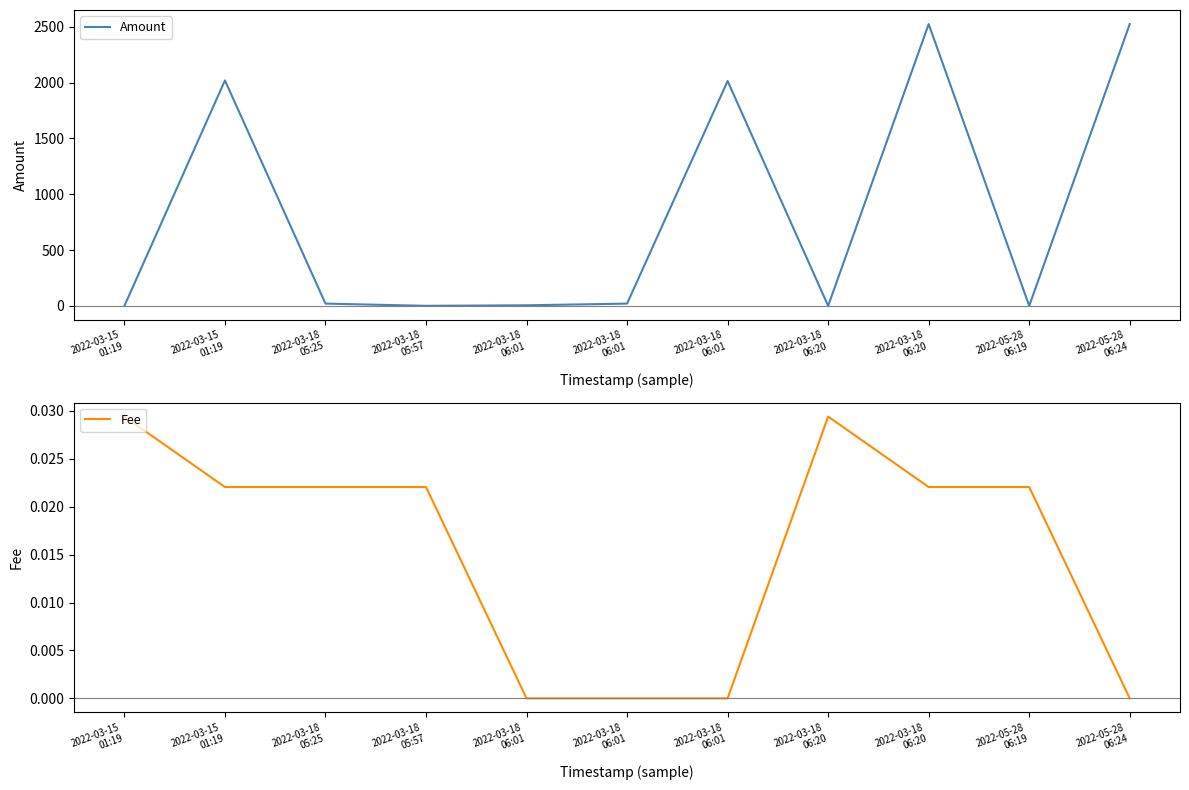

The value of Amount at 2022-03-15
01:19 is 2020.1. True or false?

True